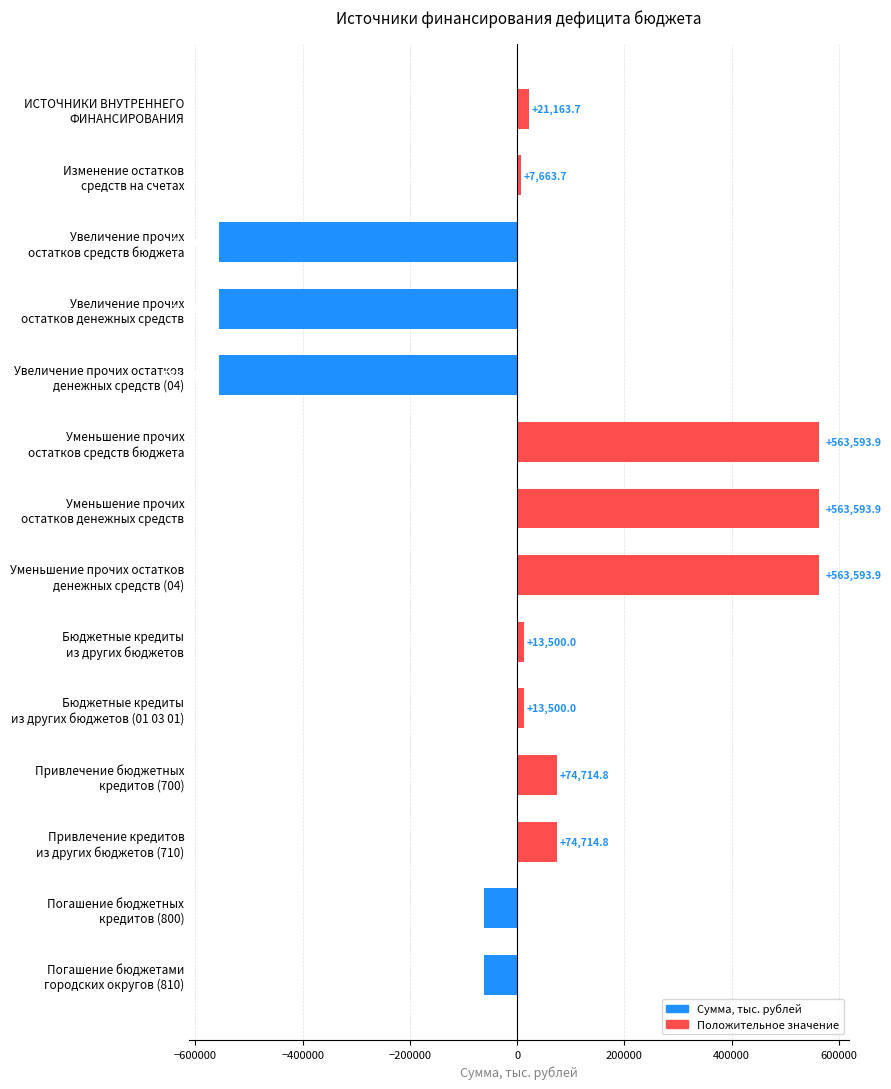

What is the average value?

7558.5